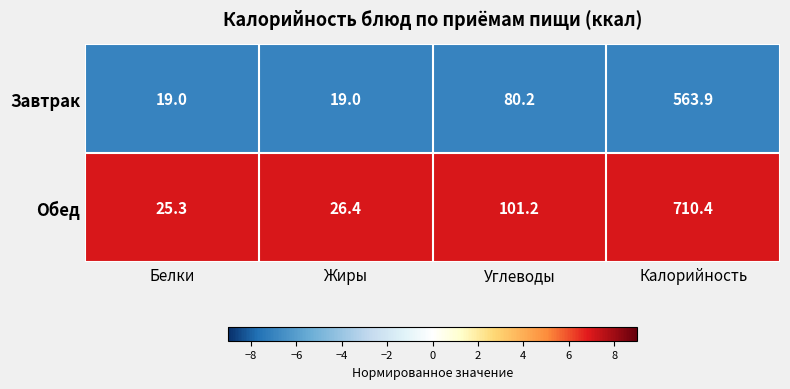

Read the Завтрак value at Жиры.

19.0